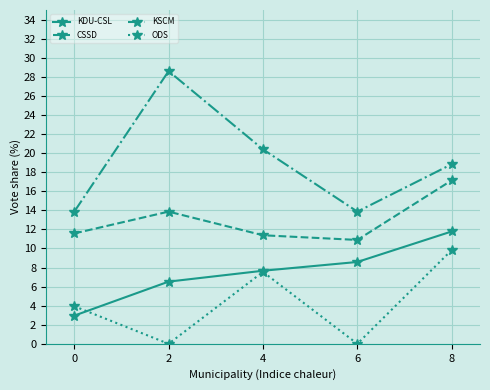

Rank the series by their maximum value, from highest to lowest.

KSCM, CSSD, KDU-CSL, ODS